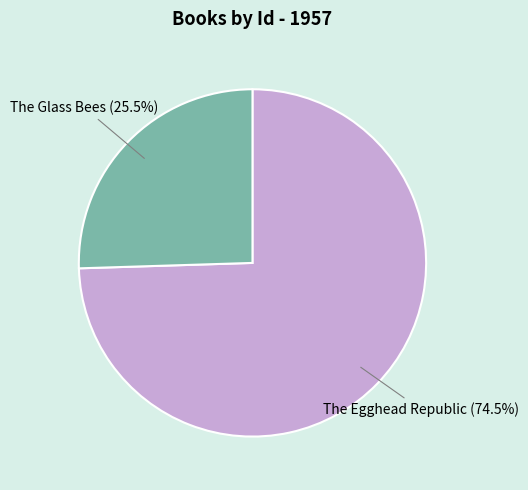

What percentage do The Glass Bees and The Egghead Republic together represent?

100.0%